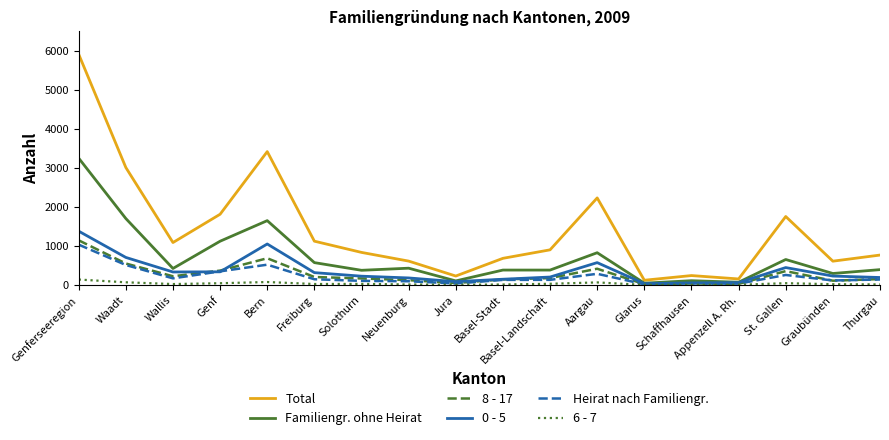

What are all the series names shown in the legend?

Total, Familiengr. ohne Heirat, 8 - 17, 0 - 5, Heirat nach Familiengr., 6 - 7